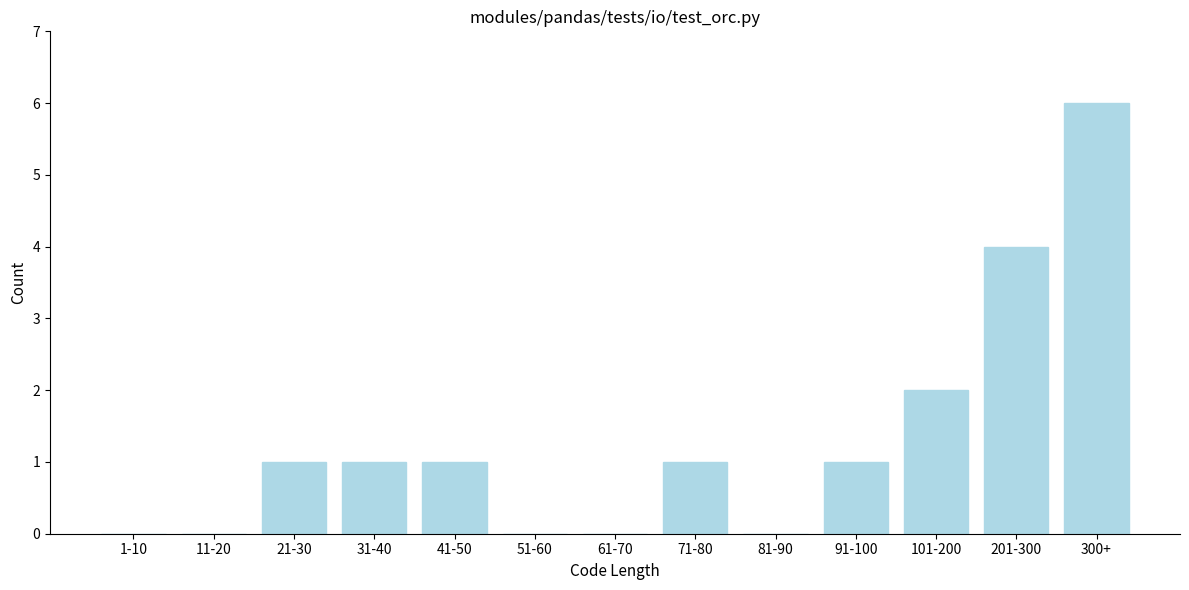

Reading left to right, transcribe all the data shown in this chart.

1-10=0	11-20=0	21-30=1	31-40=1	41-50=1	51-60=0	61-70=0	71-80=1	81-90=0	91-100=1	101-200=2	201-300=4	300+=6